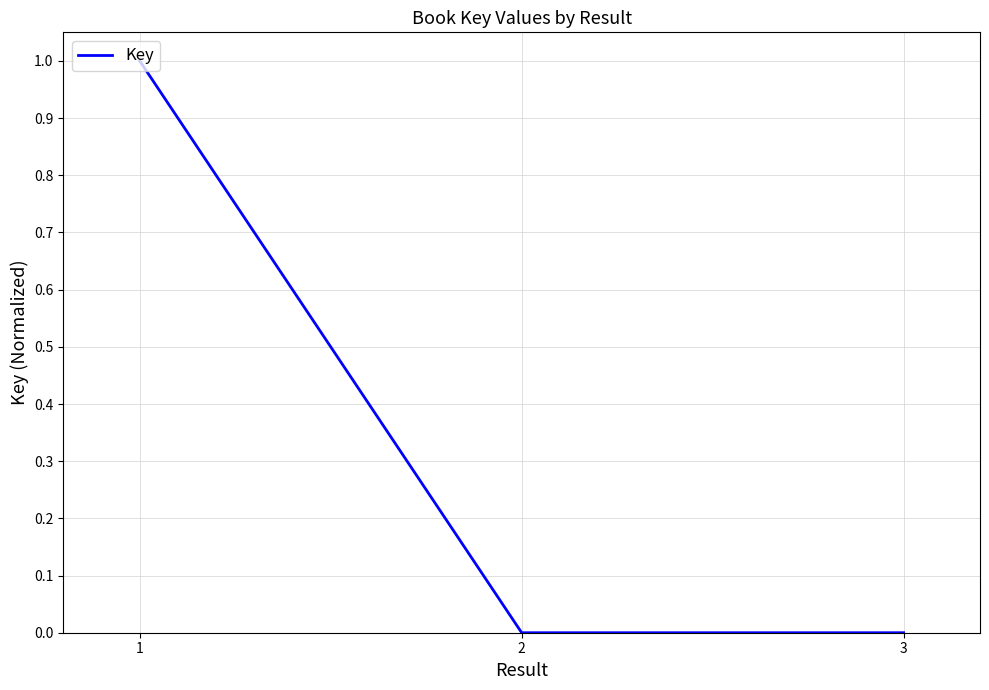

How many lines are shown in the chart?

1